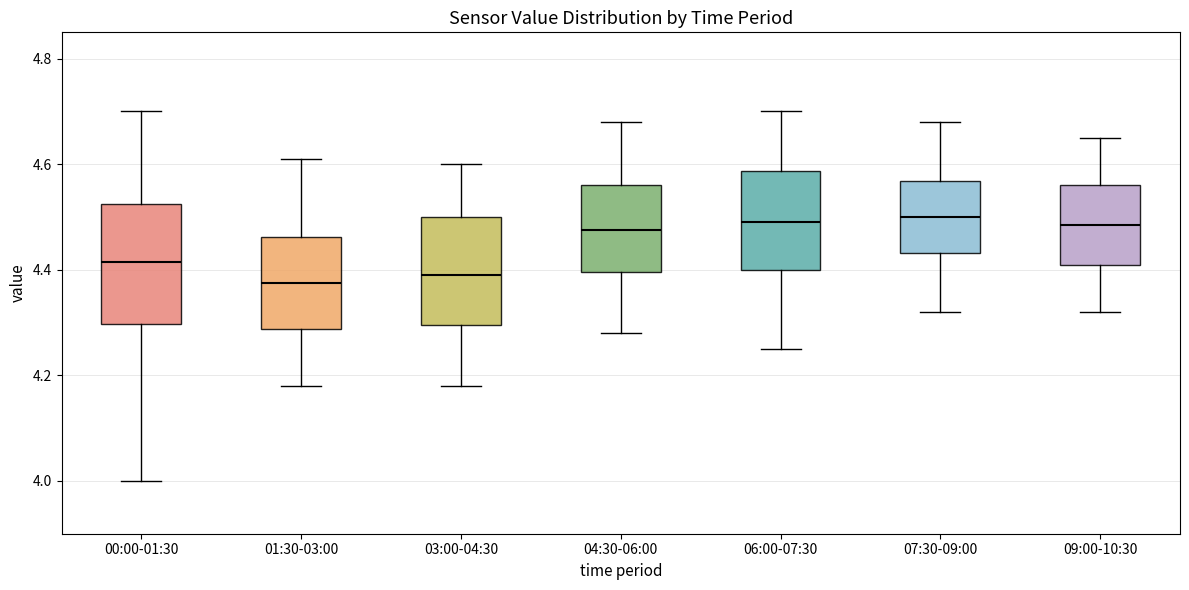

Reading left to right, transcribe this box plot: for each box, give where its median line is, the range the box spans, and where its two whiskers end, as read against the y-axis. The values are not printed on the chart, so give them approximately, as read against the axis.

00:00-01:30: median 4.42, box 4.30 to 4.52, whiskers 4.00 to 4.70
01:30-03:00: median 4.38, box 4.28 to 4.46, whiskers 4.18 to 4.62
03:00-04:30: median 4.40, box 4.30 to 4.50, whiskers 4.18 to 4.60
04:30-06:00: median 4.48, box 4.40 to 4.56, whiskers 4.28 to 4.68
06:00-07:30: median 4.50, box 4.40 to 4.58, whiskers 4.26 to 4.70
07:30-09:00: median 4.50, box 4.44 to 4.56, whiskers 4.32 to 4.68
09:00-10:30: median 4.48, box 4.42 to 4.56, whiskers 4.32 to 4.66